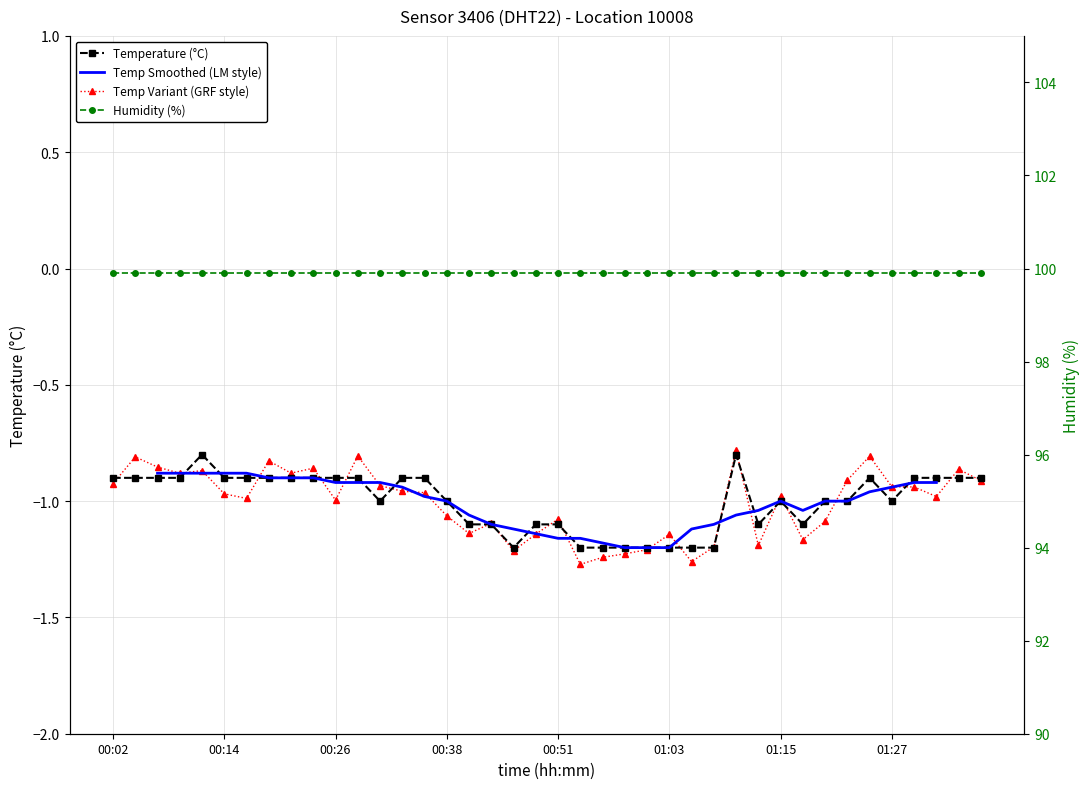

List the labels in order of value, smallest first.

00:46, 00:53, 00:55, 00:58, 01:00, 01:03, 01:05, 01:08, 00:41, 00:43, 00:48, 00:51, 01:12, 01:17, 00:31, 00:38, 01:15, 01:20, 01:22, 01:27, 00:02, 00:04, 00:07, 00:09, 00:14, 00:16, 00:19, 00:21, 00:24, 00:26, 00:29, 00:33, 00:36, 01:25, 01:29, 01:32, 01:34, 01:37, 00:12, 01:10